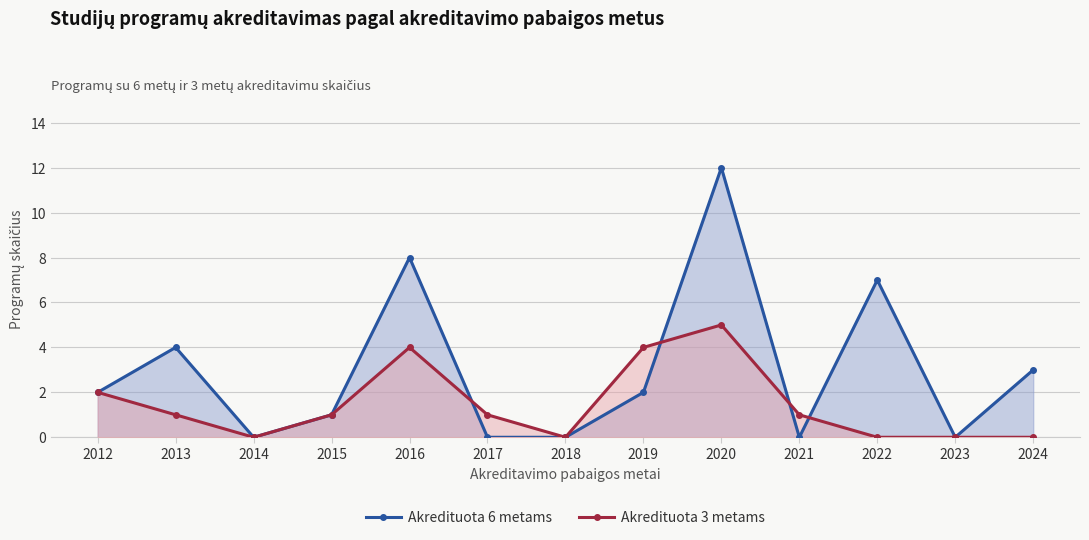

How many lines are shown in the chart?

2